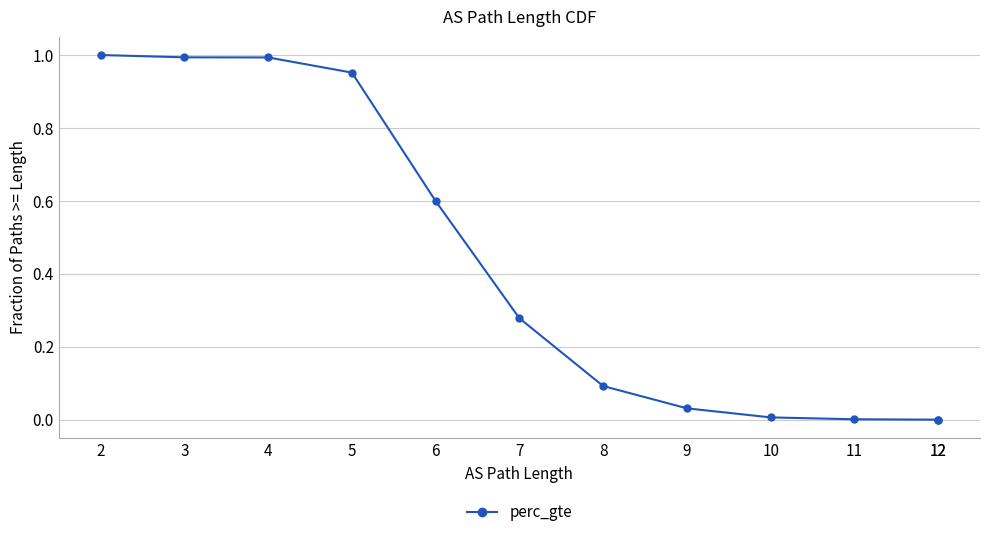

Between 10 and 8, which is larger?

8